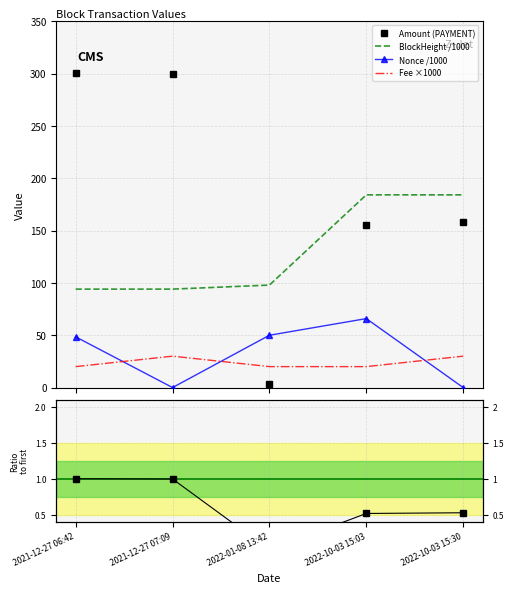

The value of BlockHeight /1000 at 2021-12-27 07:09 is 94.1. True or false?

True